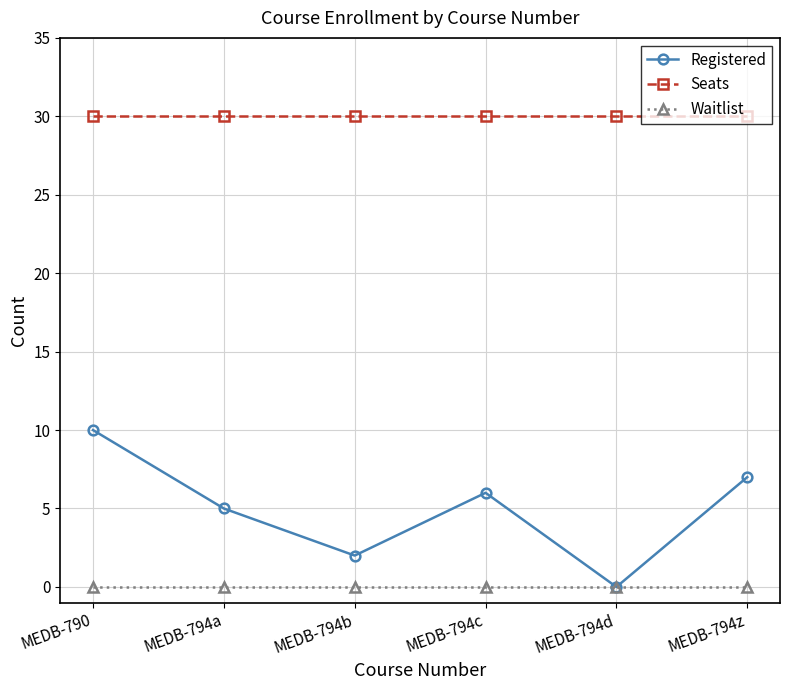

Is it true that Seats equals 30 at MEDB-794c?

True